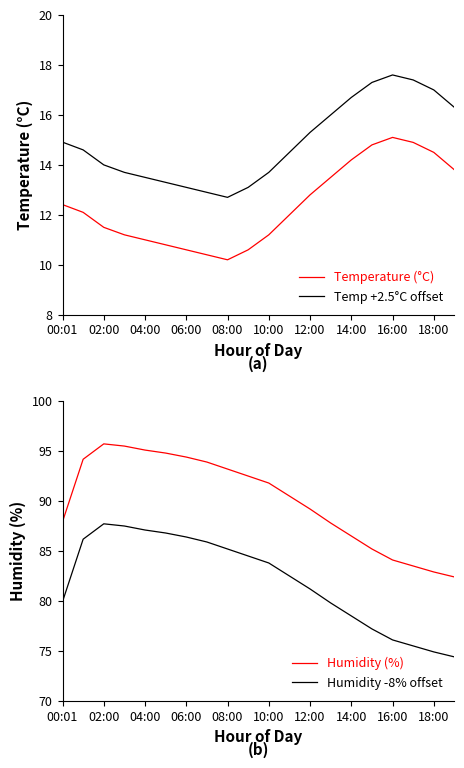

At which label is Humidity -8% offset closest to 81?

12:00